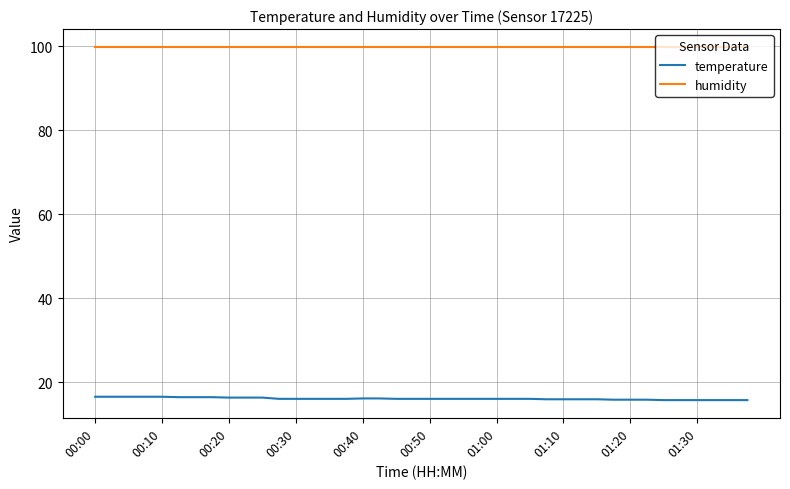

List the series in order of their overall mean, highest first.

humidity, temperature